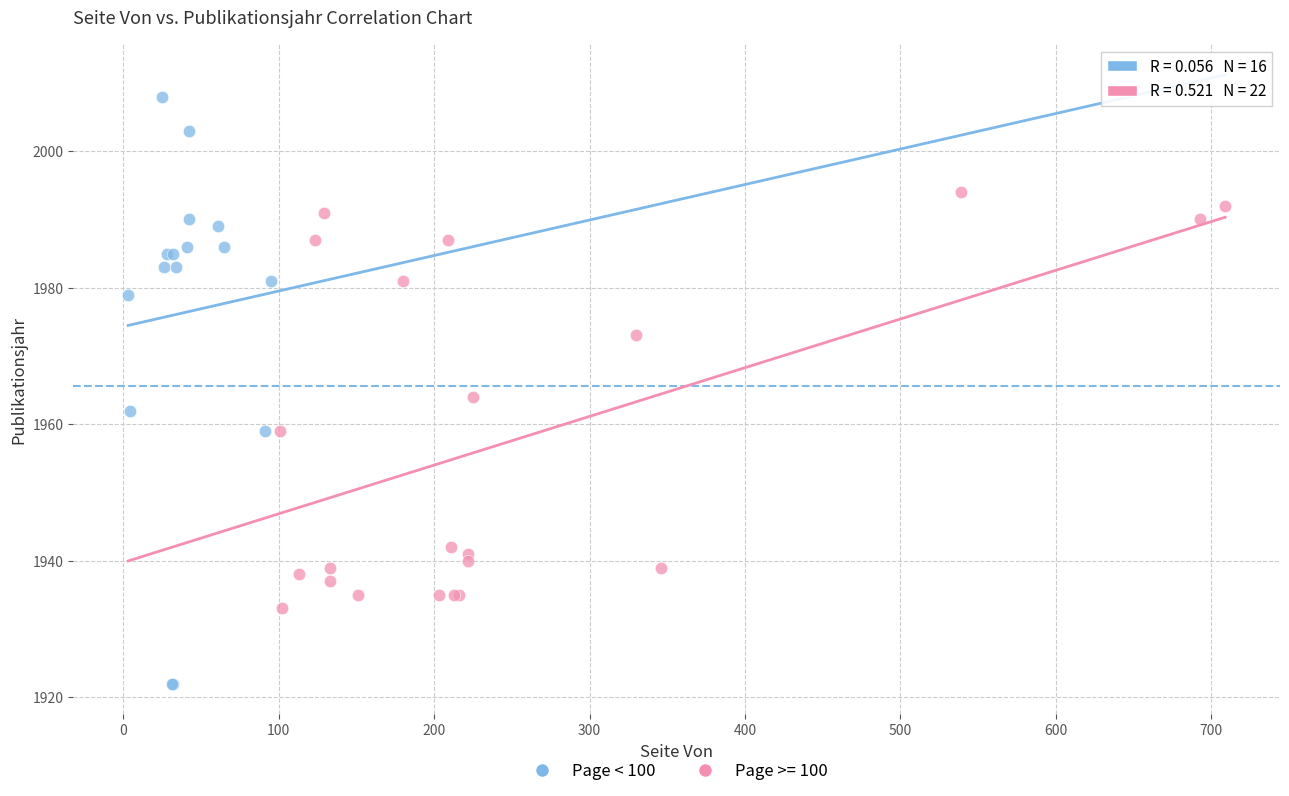

Which series reaches the maximum Y coordinate?

Page < 100